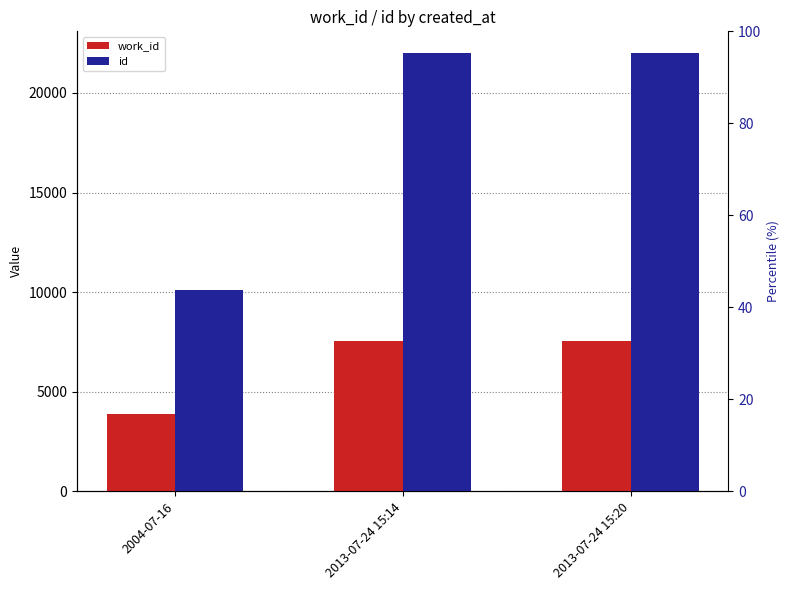

What are all the series names shown in the legend?

work_id, id